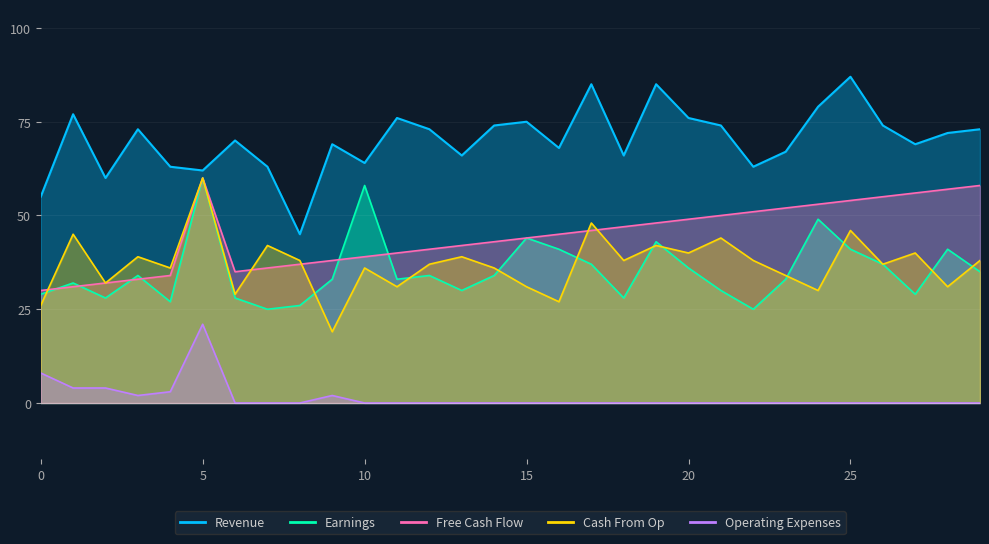

How many lines are shown in the chart?

5